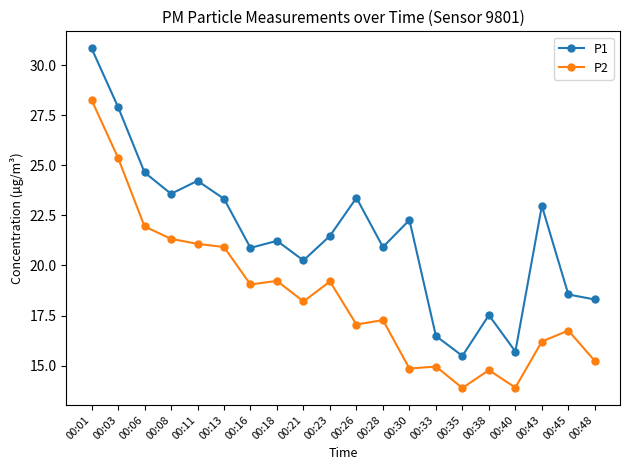

At which category is the sum across all series the highest?

00:01